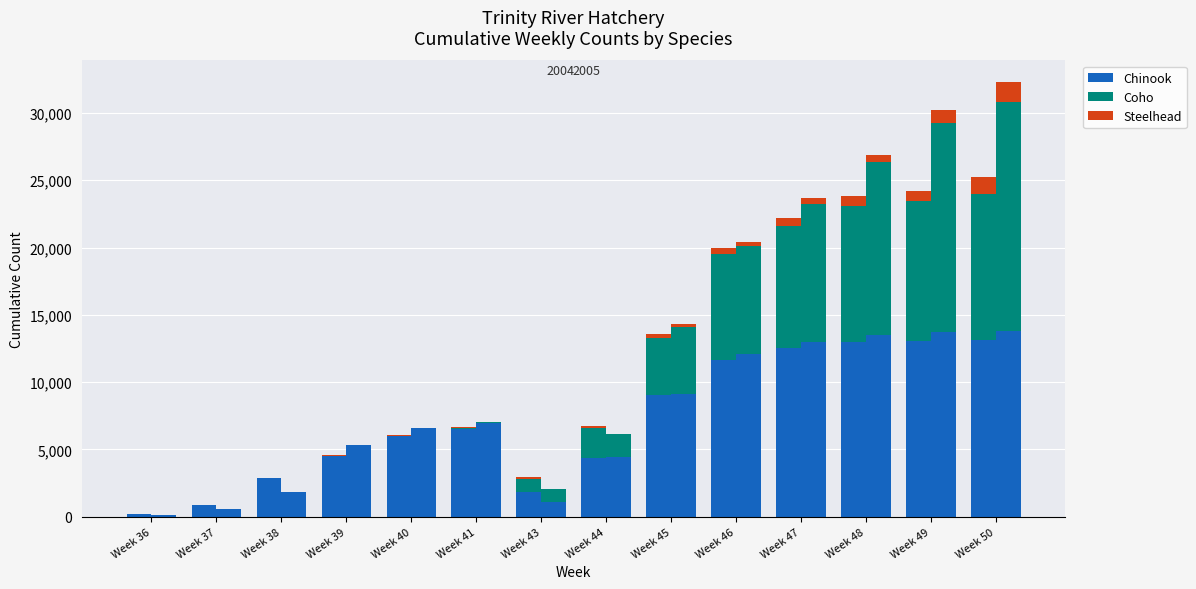

Are the bars grouped side by side (vs. stacked)?

No